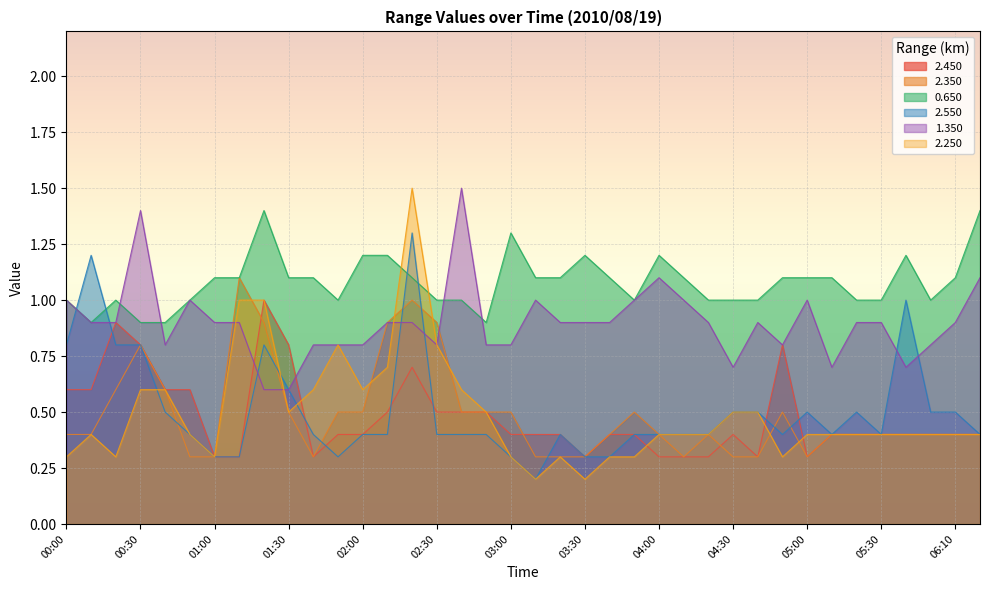

What is the spread (max minus min) of values at 04:00?

0.9